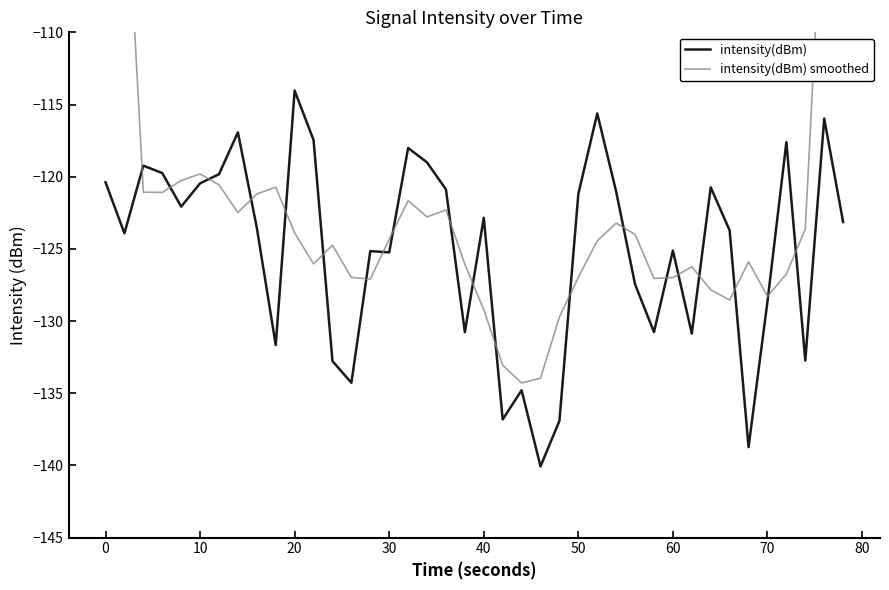

What is the minimum value for intensity(dBm)?

-140.1